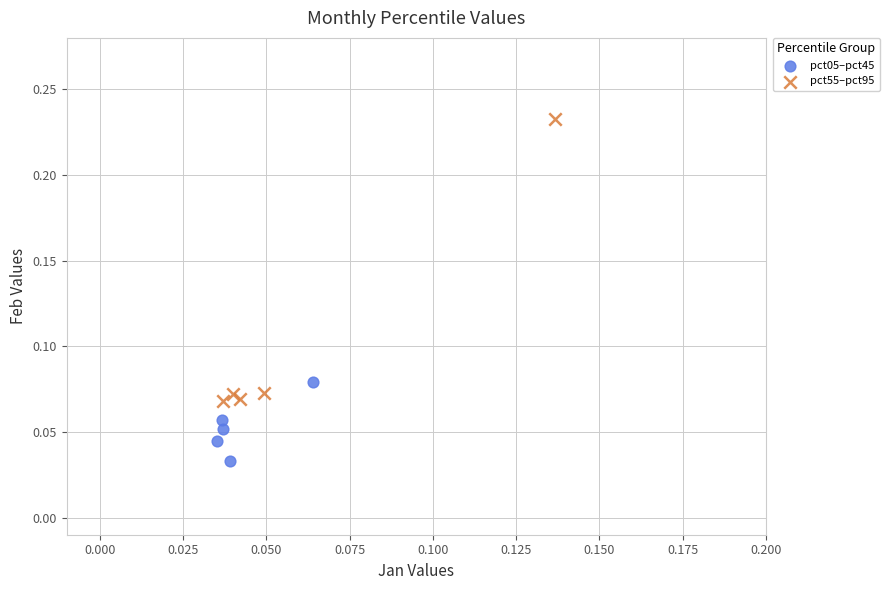

What are all the series names shown in the legend?

pct05–pct45, pct55–pct95